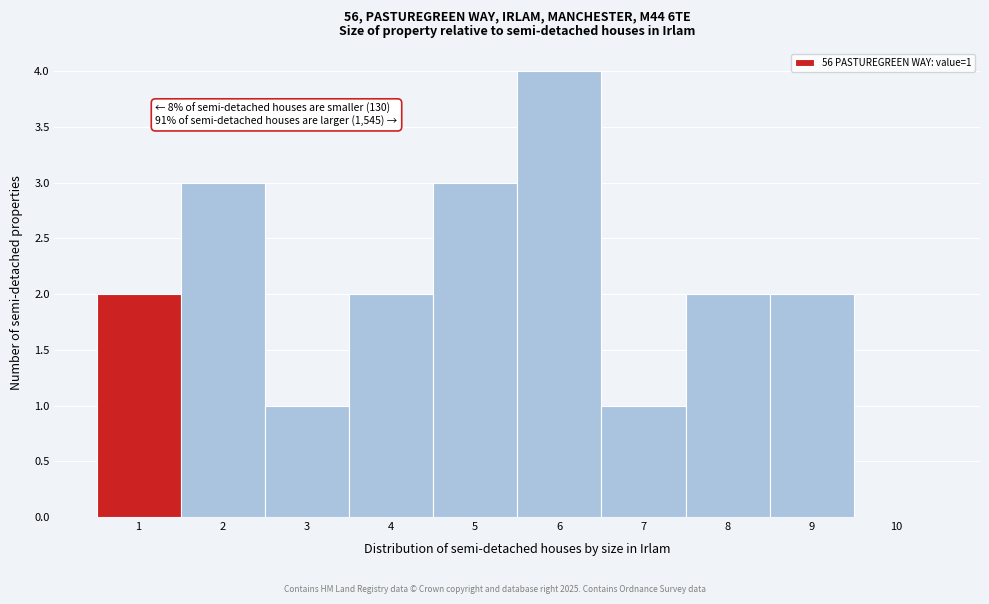

Which range on the x-axis has the tallest bar?

5.5 to 6.5